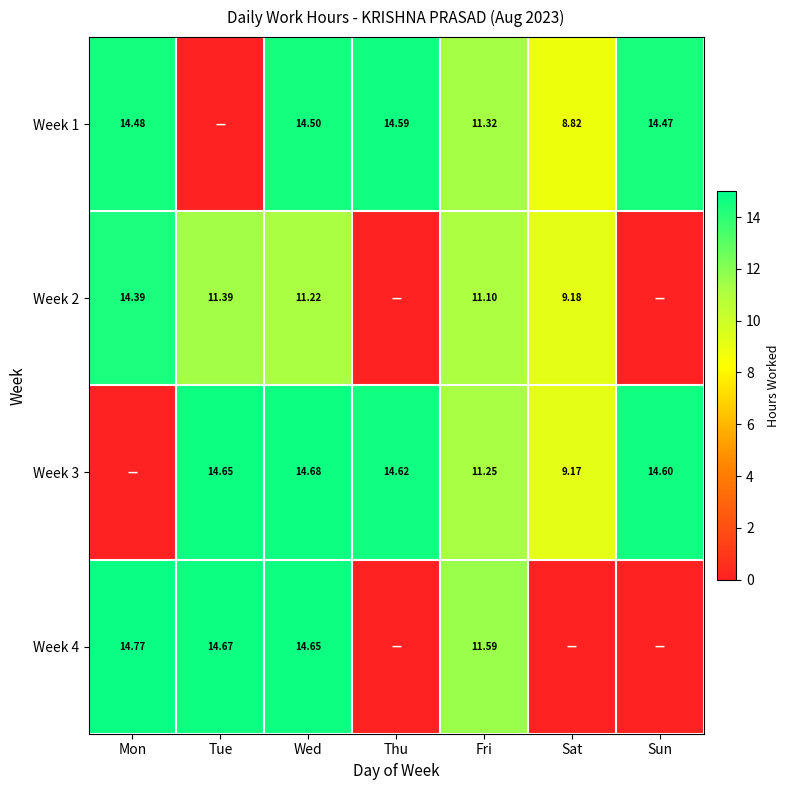

How many data points does each series have?

7